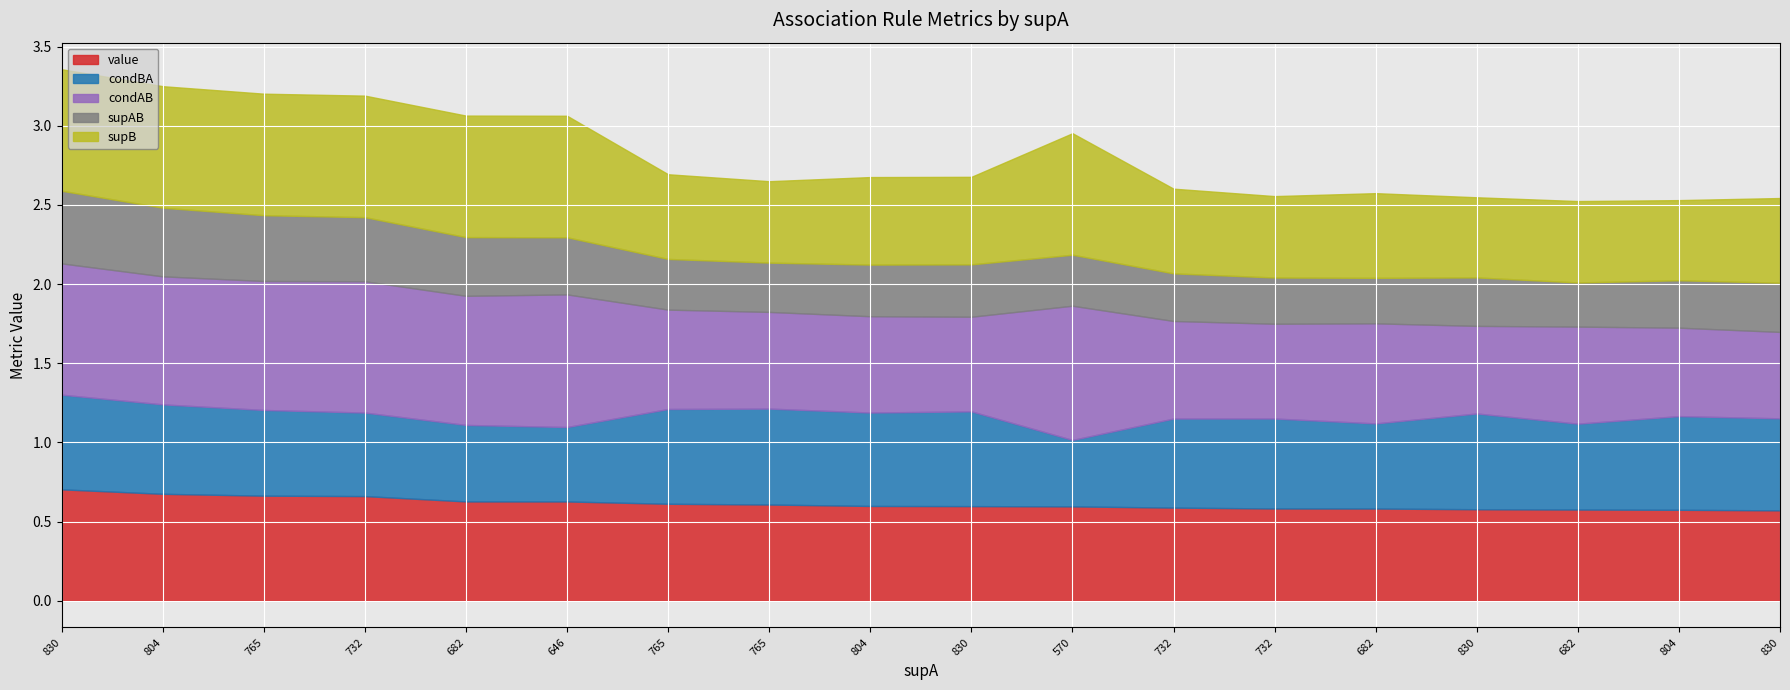

Count the number of categories in the chart.

18